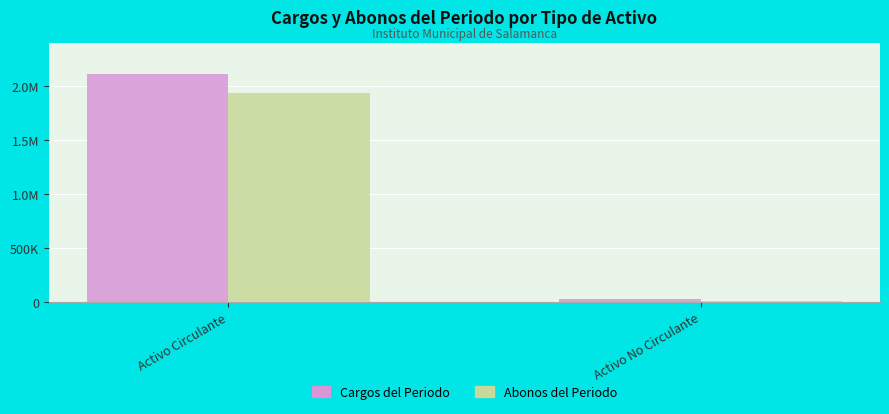

What is the total value across all series at Activo Circulante?

4049375.4